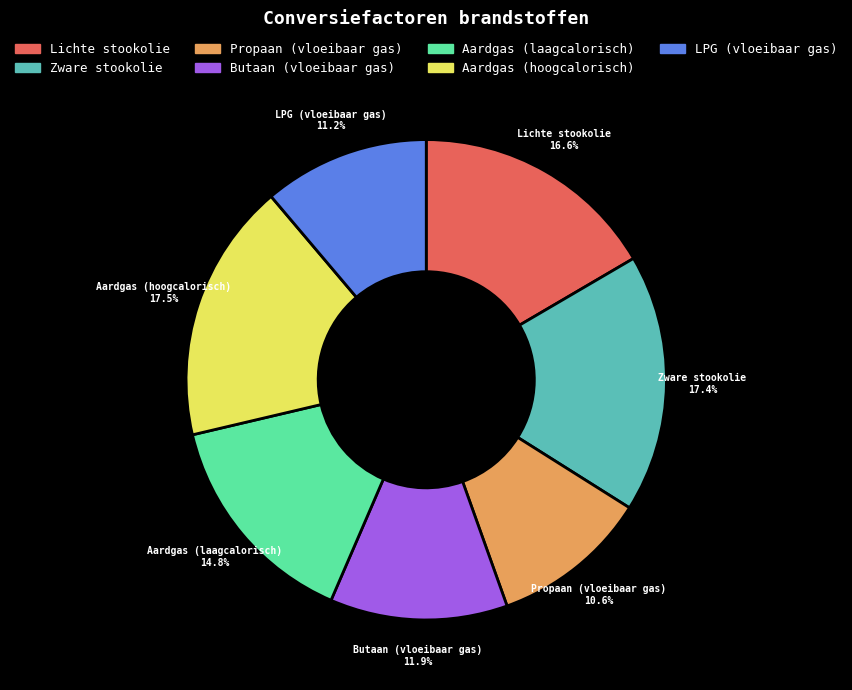

Combined, do LPG (vloeibaar gas) and Zware stookolie account for over 50%?

No